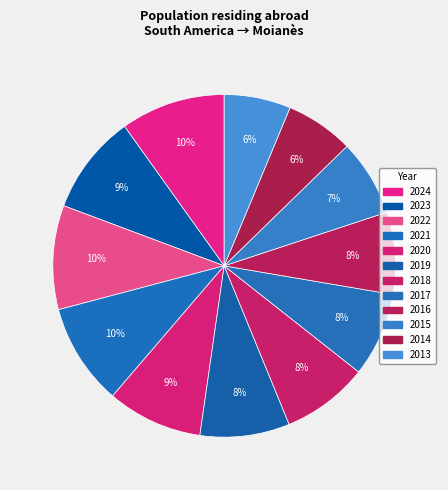

How many slices are in this pie chart?

12